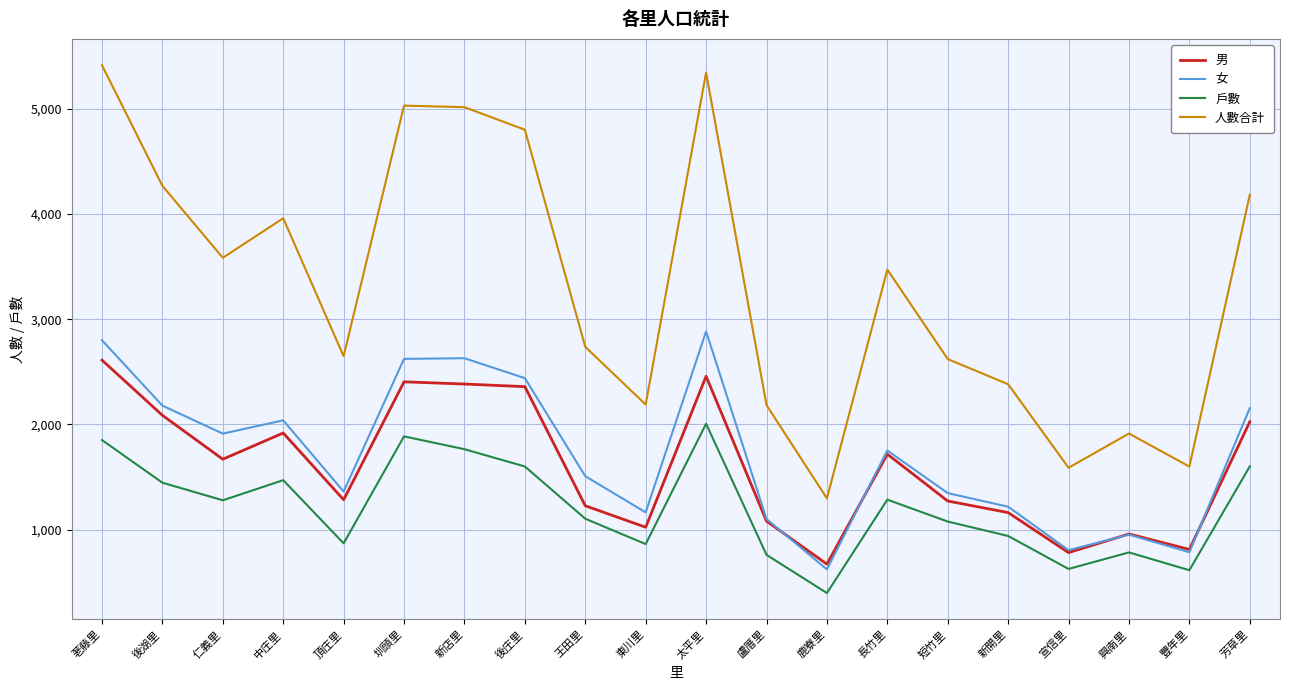

What is the spread (max minus min) of values at 東川里?

1325